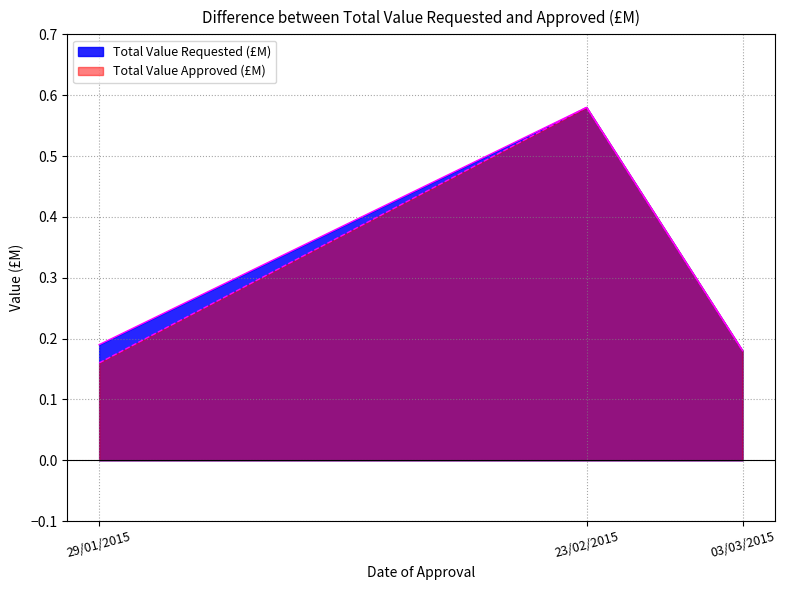

Which category has the lowest value in the Total Value Requested (£M) series?

03/03/2015